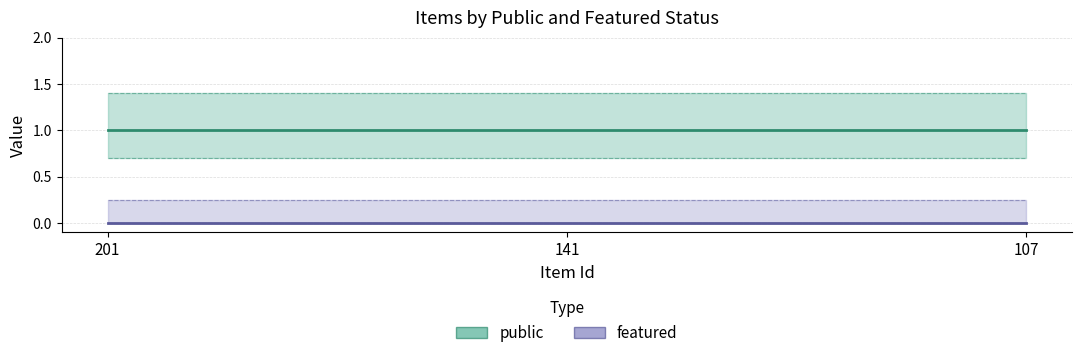

Reading left to right, list all the values displayed in this chart.

public: 1	1	1
featured: 0	0	0